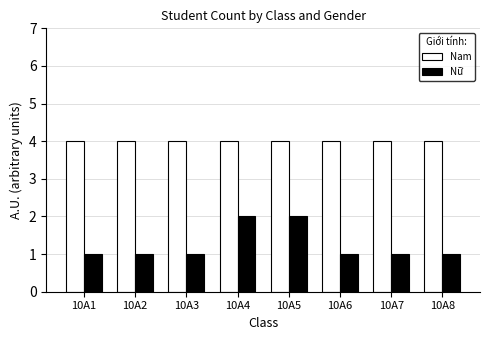

What is the difference between the maximum and minimum values in the Nữ series?

1